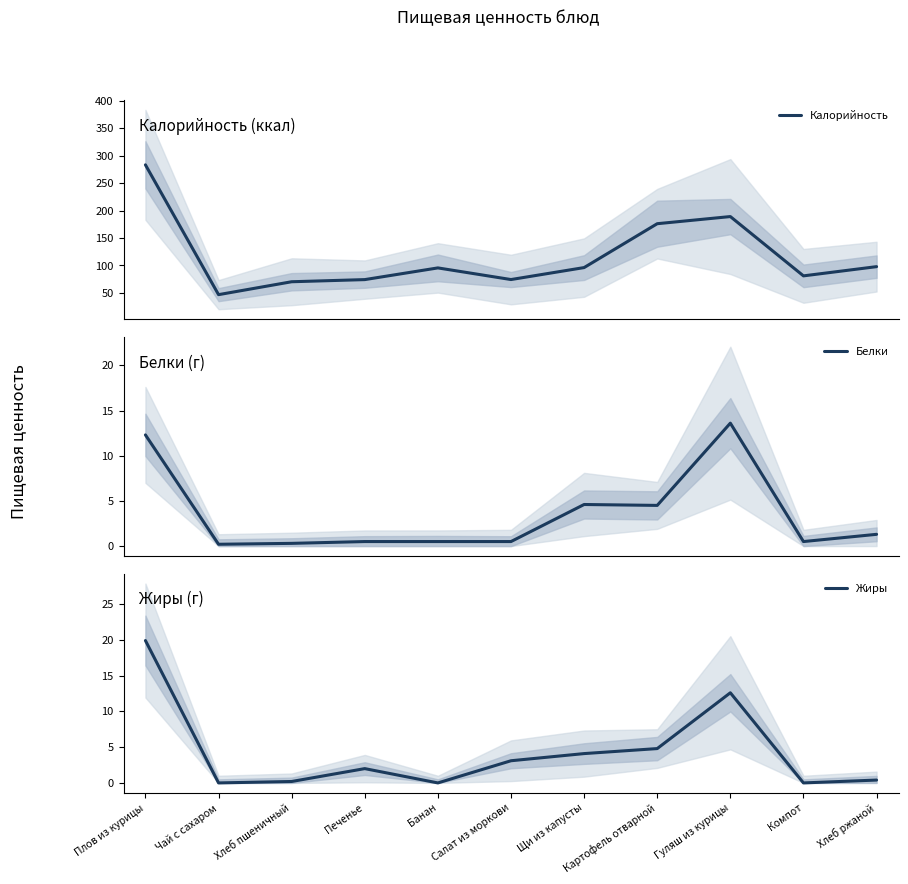

What is the label of the 8th point from the right?

Печенье